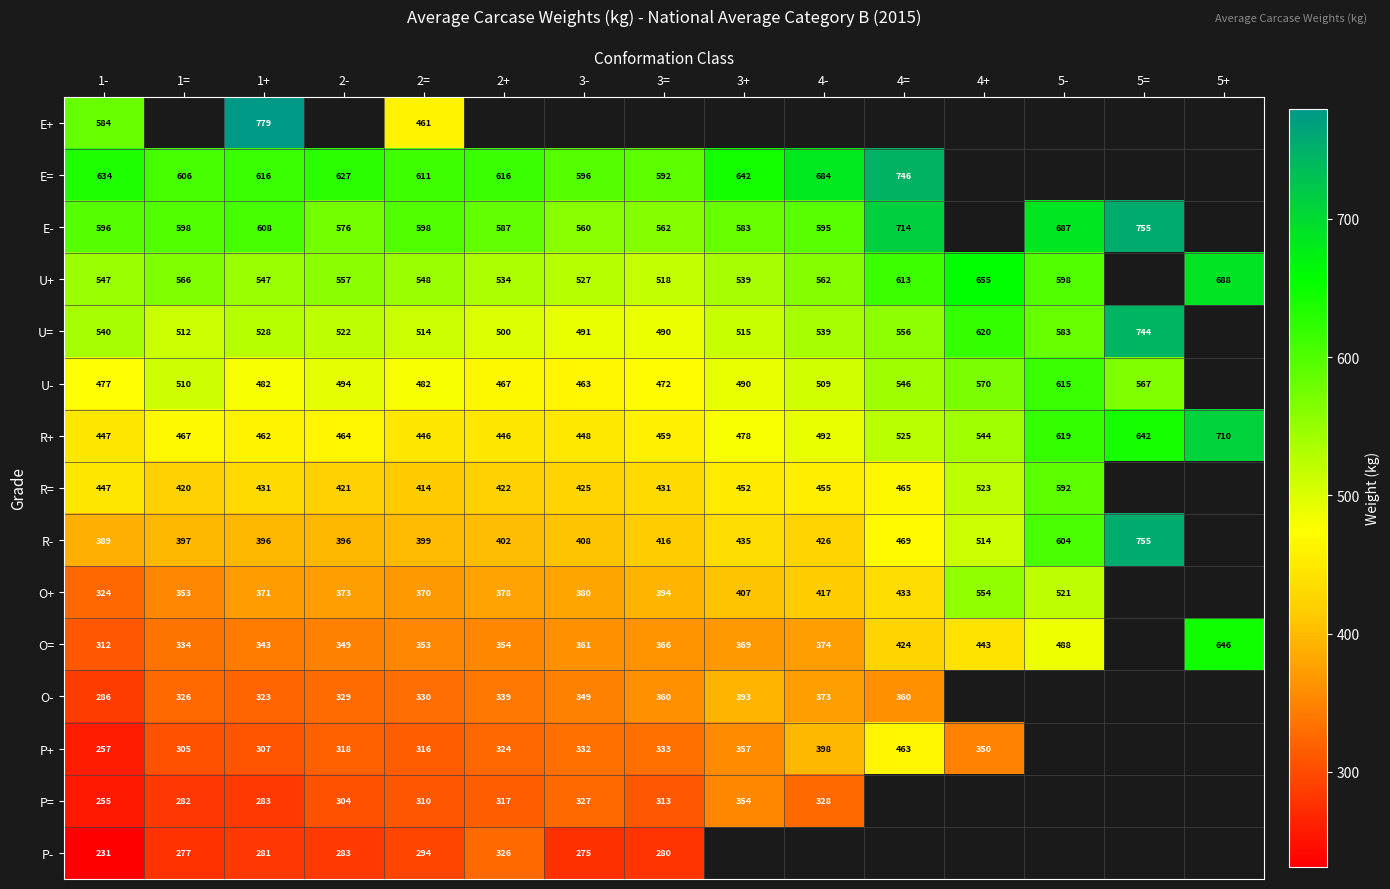

At which category is the sum across all series the highest?

1+